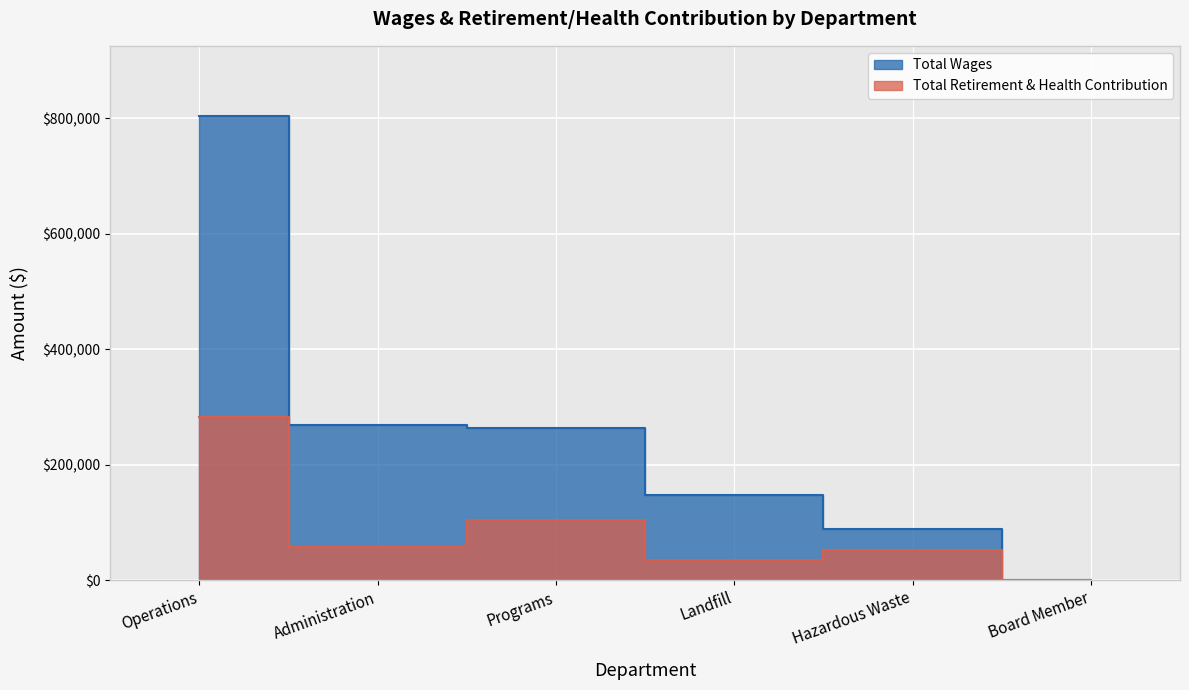

What are all the series names shown in the legend?

Total Wages, Total Retirement & Health Contribution